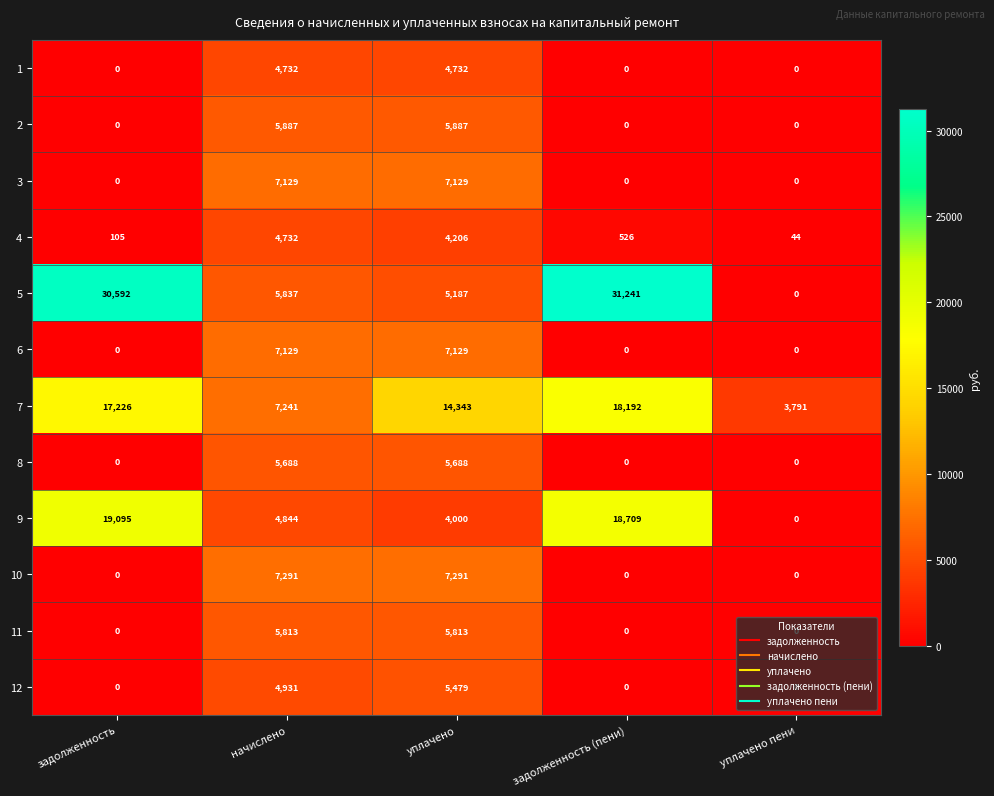

Between начислено and задолженность (пени), which series saw the biggest shift?

5